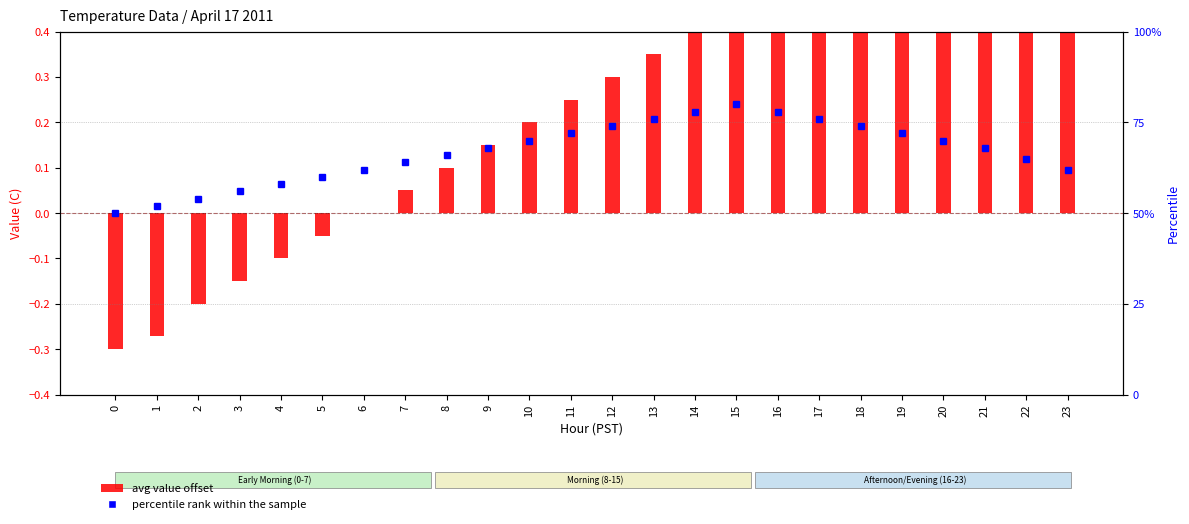

The value of percentile rank within the sample at 6 is 62.0. True or false?

True